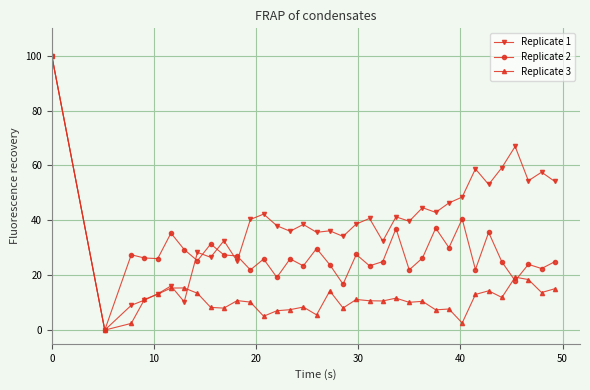

How many categories are shown in the chart?

35